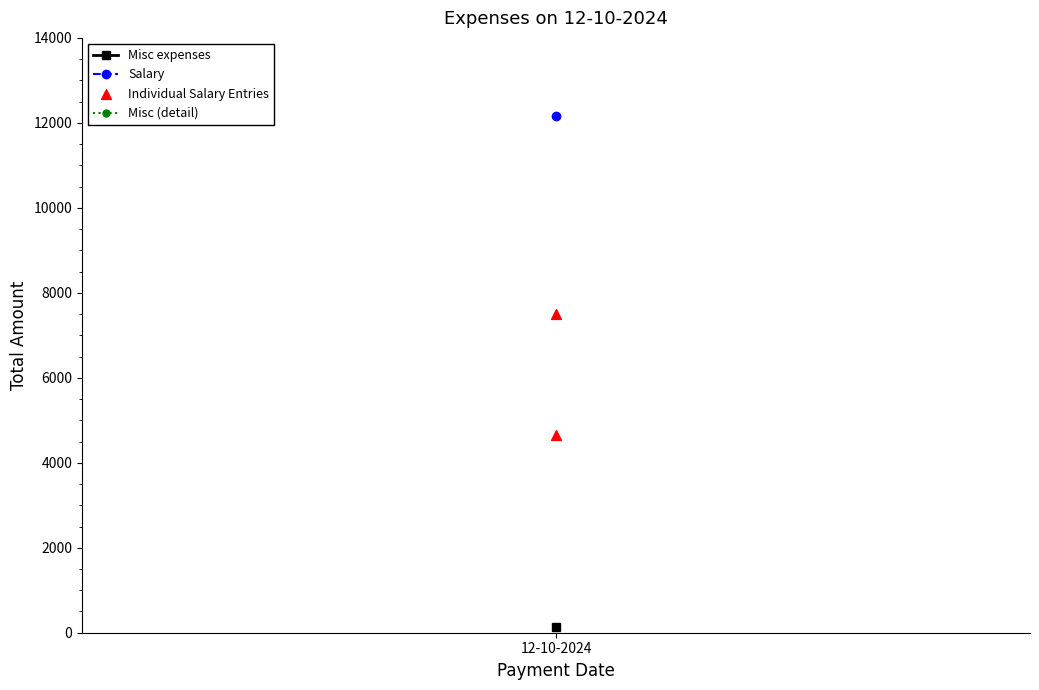

What is the range of Y values (max minus min)?

2835